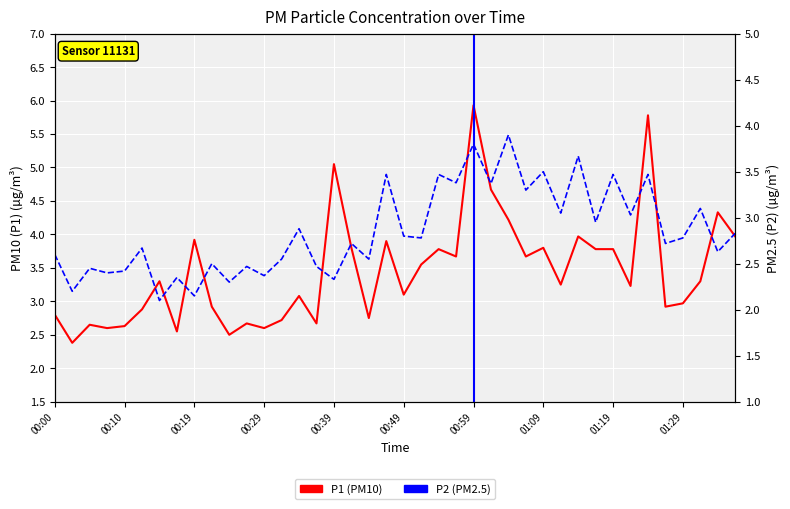

Is the value of P1 (PM10) at 31 greater than the value of P2 (PM2.5) at 17?

Yes